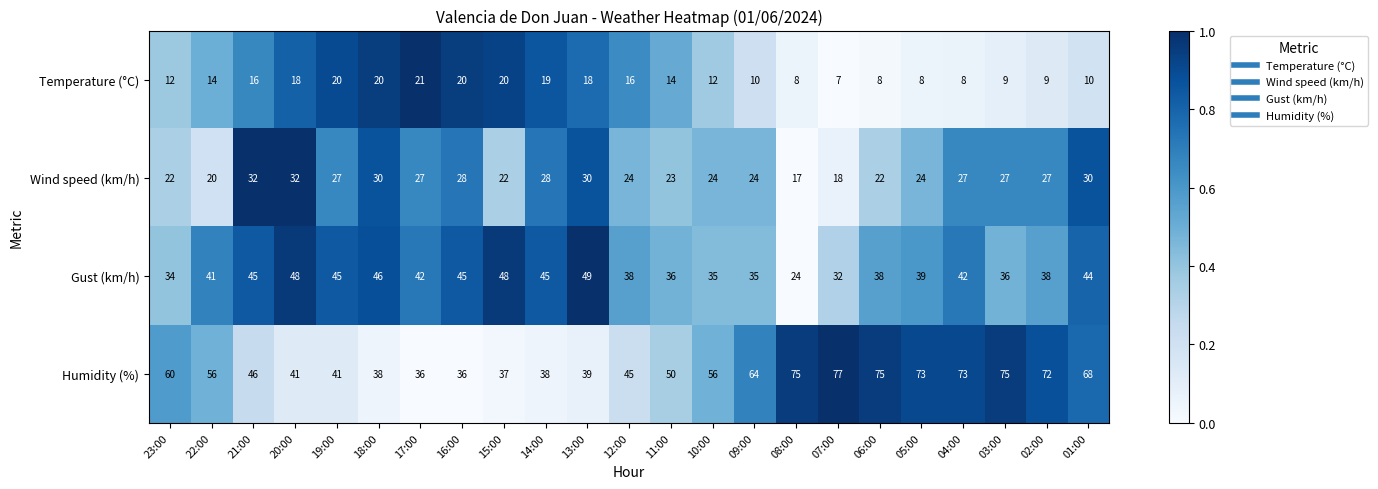

Which series has the largest total across all categories?

Humidity (%)